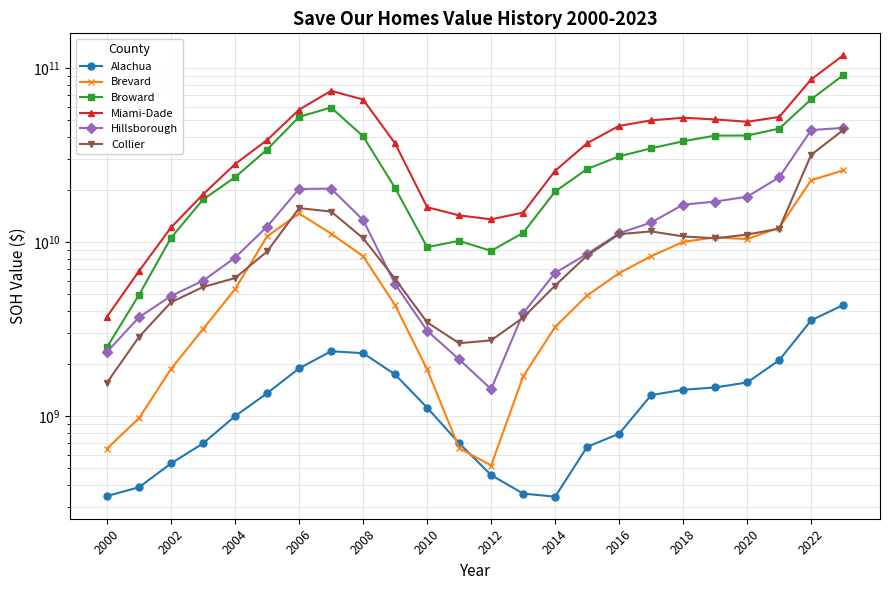

Which series changed the most between 2016 and 2018?

Broward